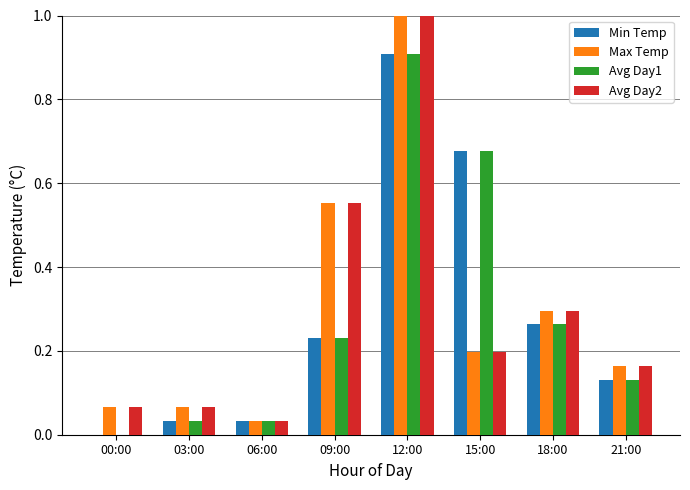

Are the bars horizontal?

No